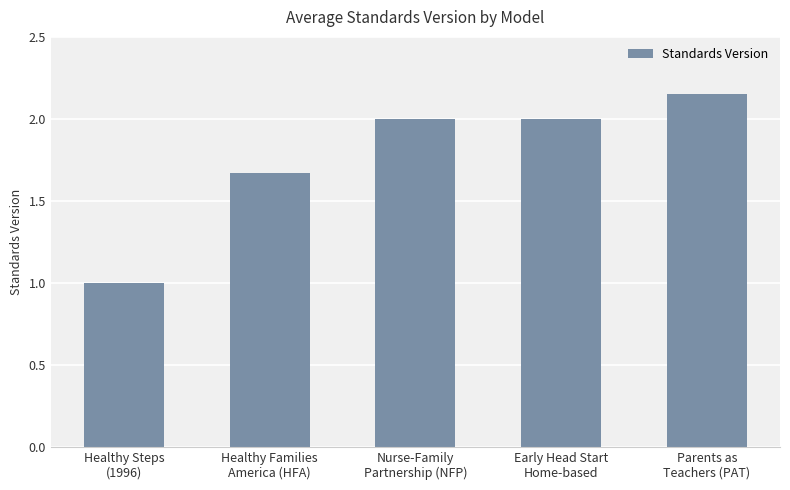

What is the minimum value shown in the chart?

1.0